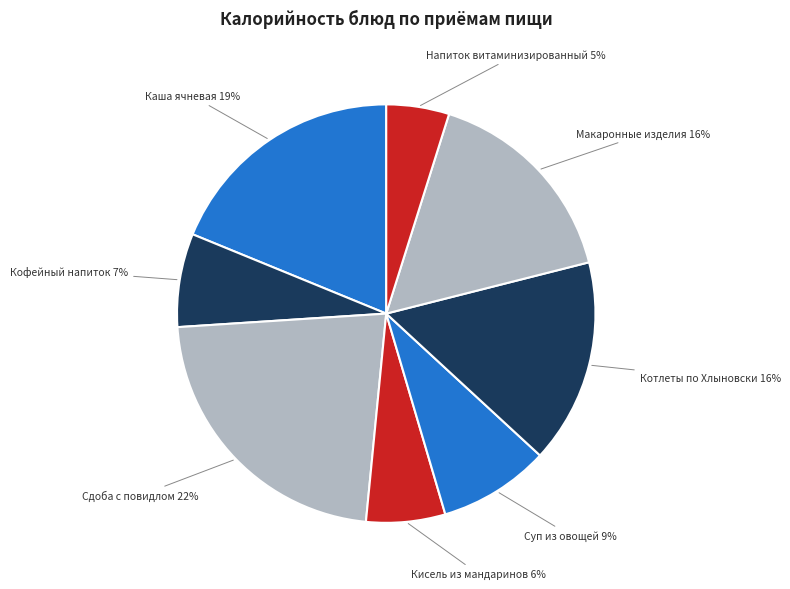

Is there any slice that represents more than half of the pie?

No